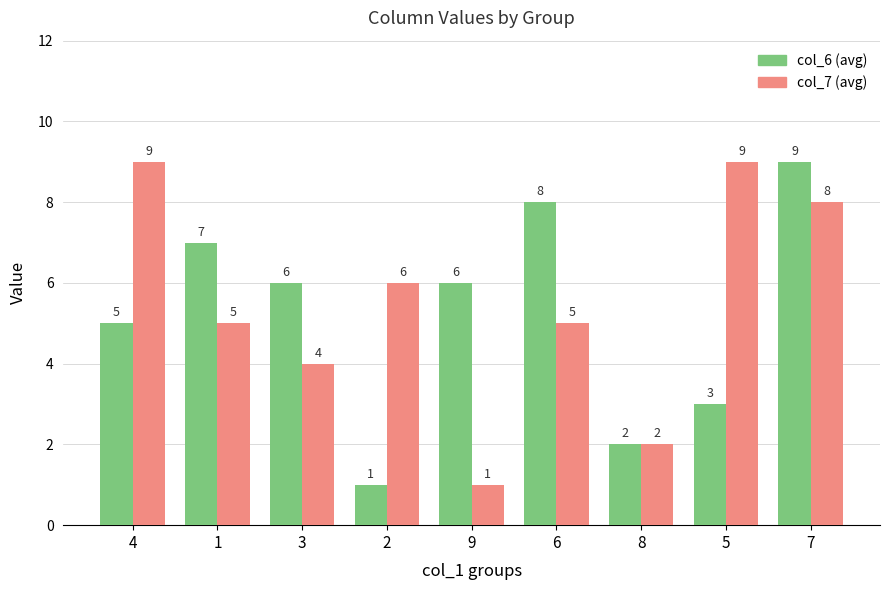

Which series changed the most between 3 and 5?

col_7 (avg)